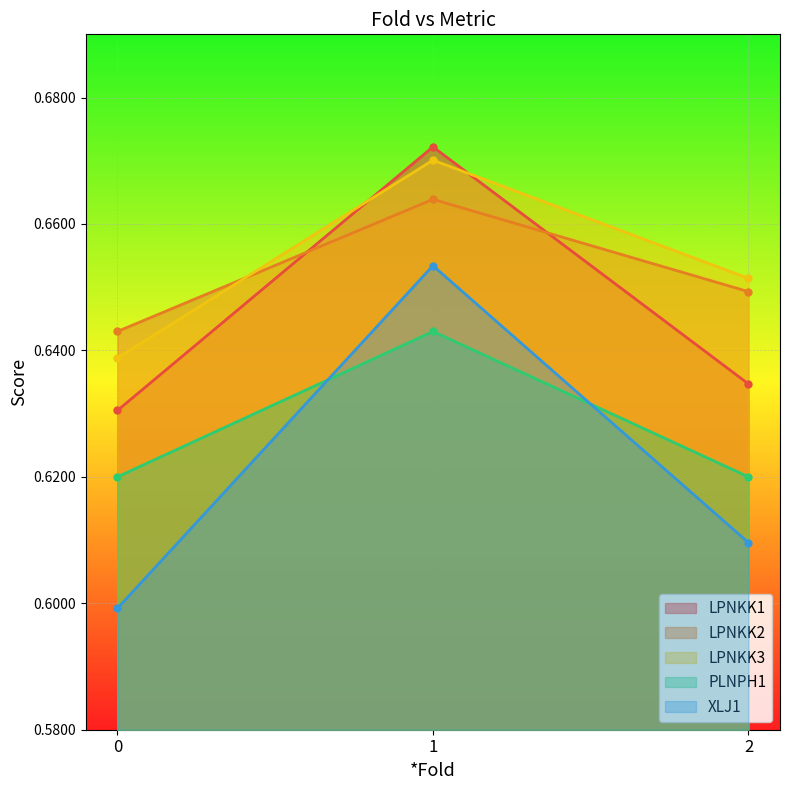

Which series has the largest range (max minus min)?

XLJ1